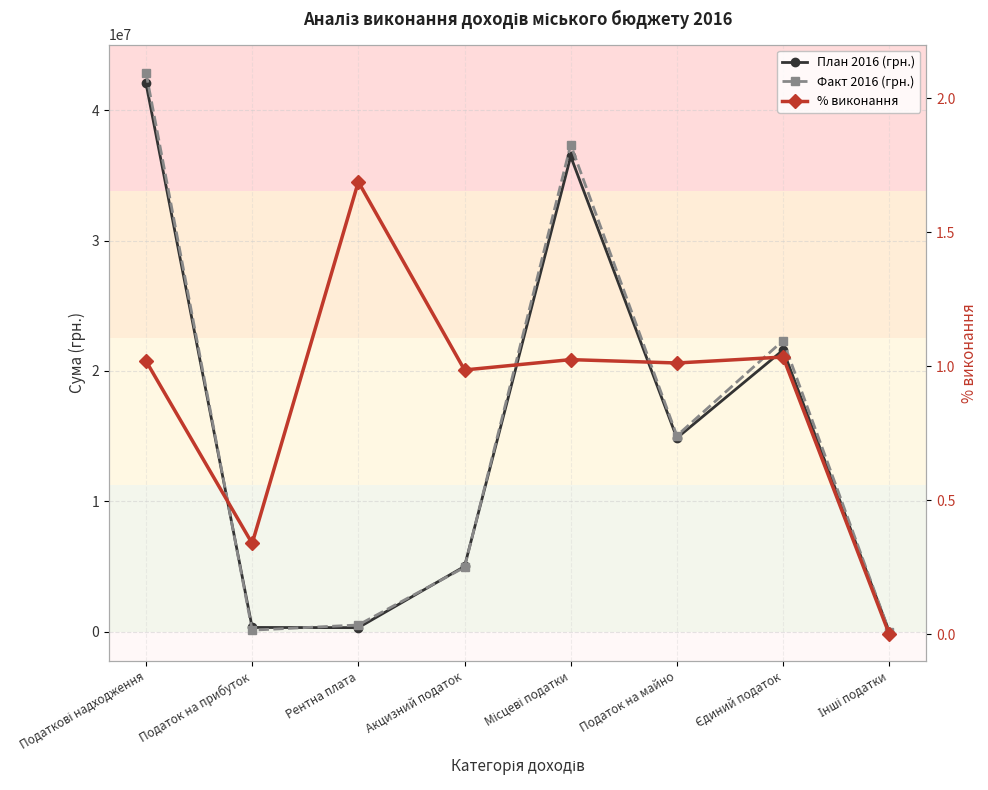

Does the chart display data point markers on the line(s)?

Yes